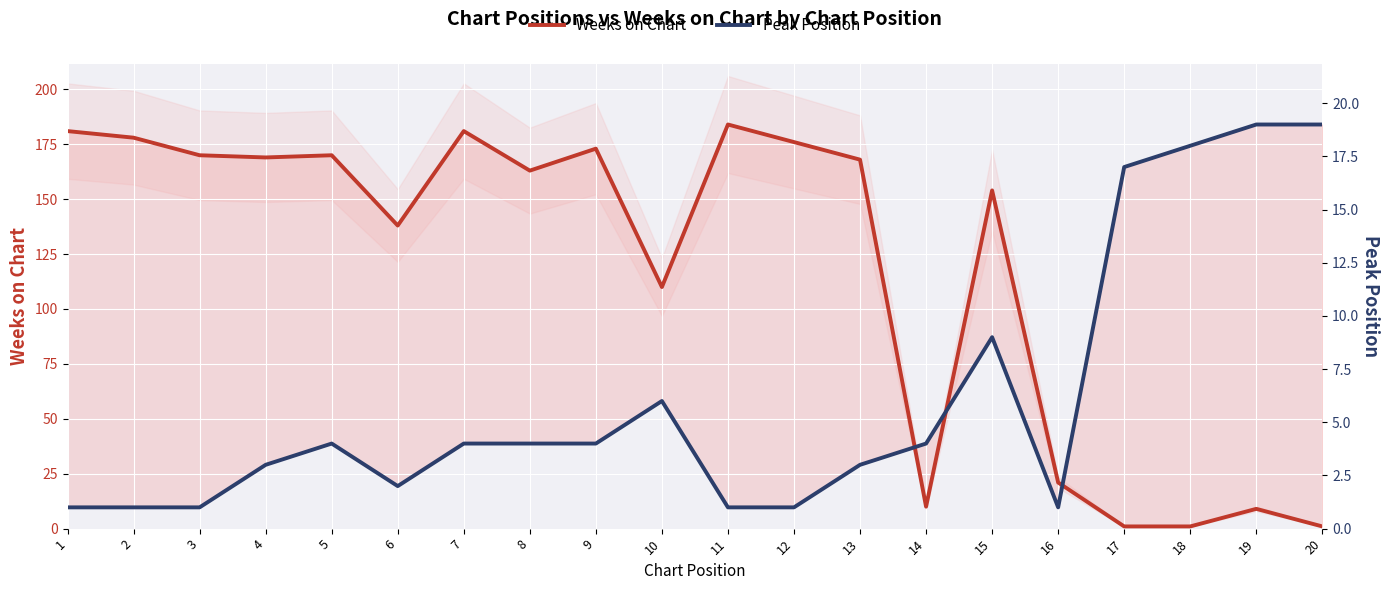

In Weeks on Chart, how many points are higher than both neighbors (excluding endpoints)?

6